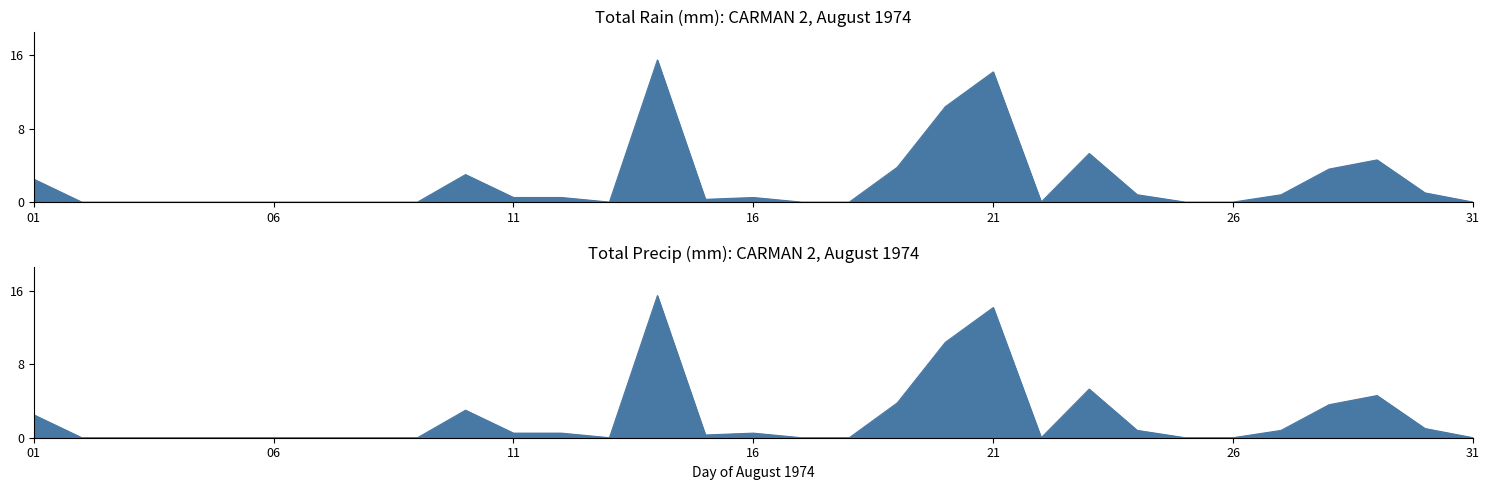

How many values in the Total Precip (mm) series exceed 0?

16